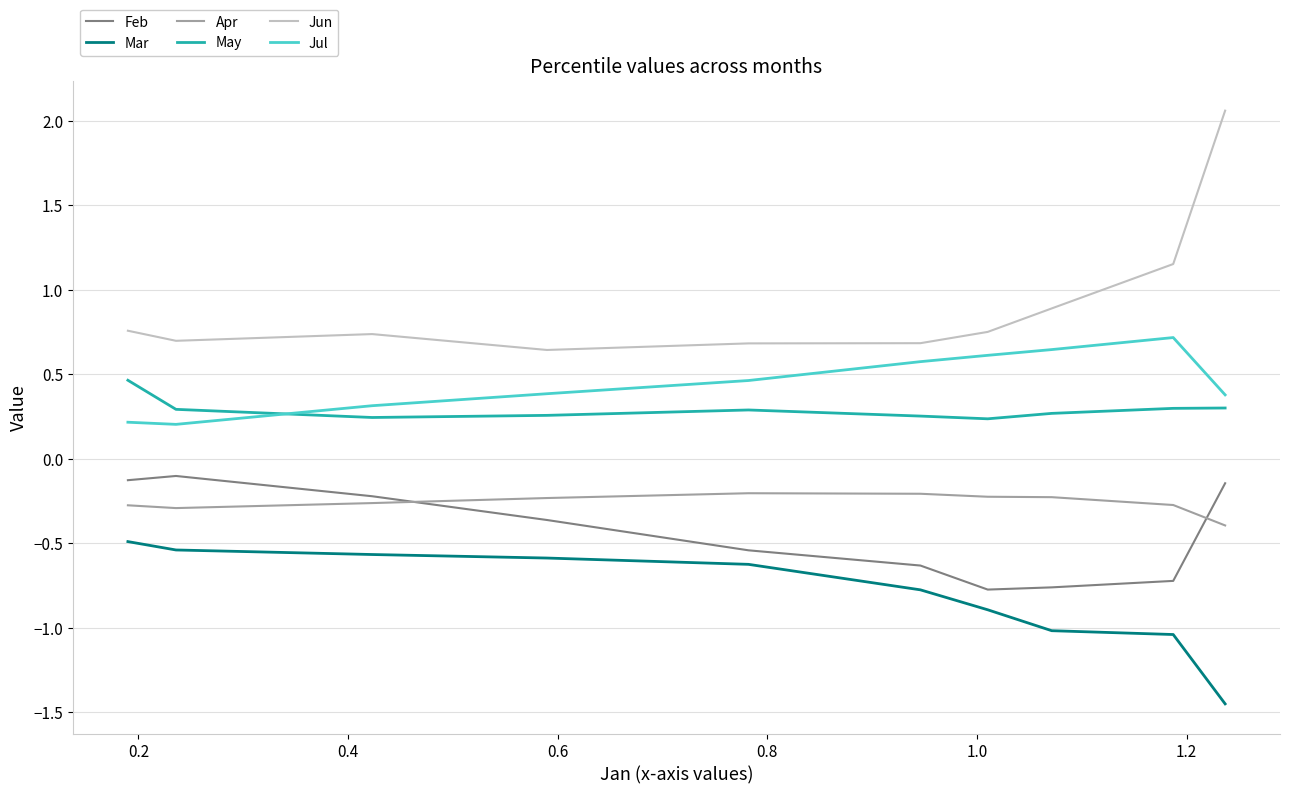

The value of Apr at 1.2 is -0.1. True or false?

False